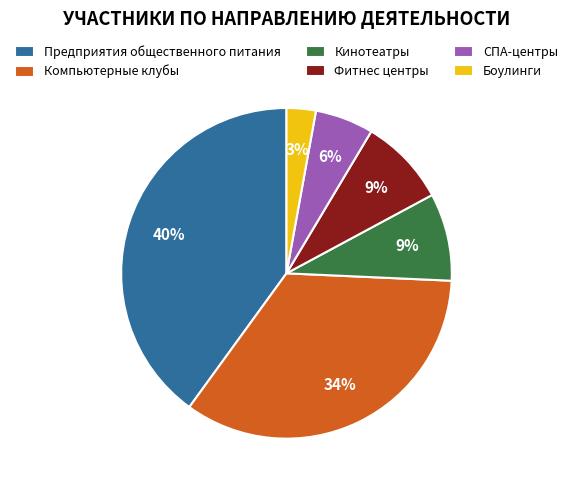

To the nearest percent, what is the average slice percentage?

17%